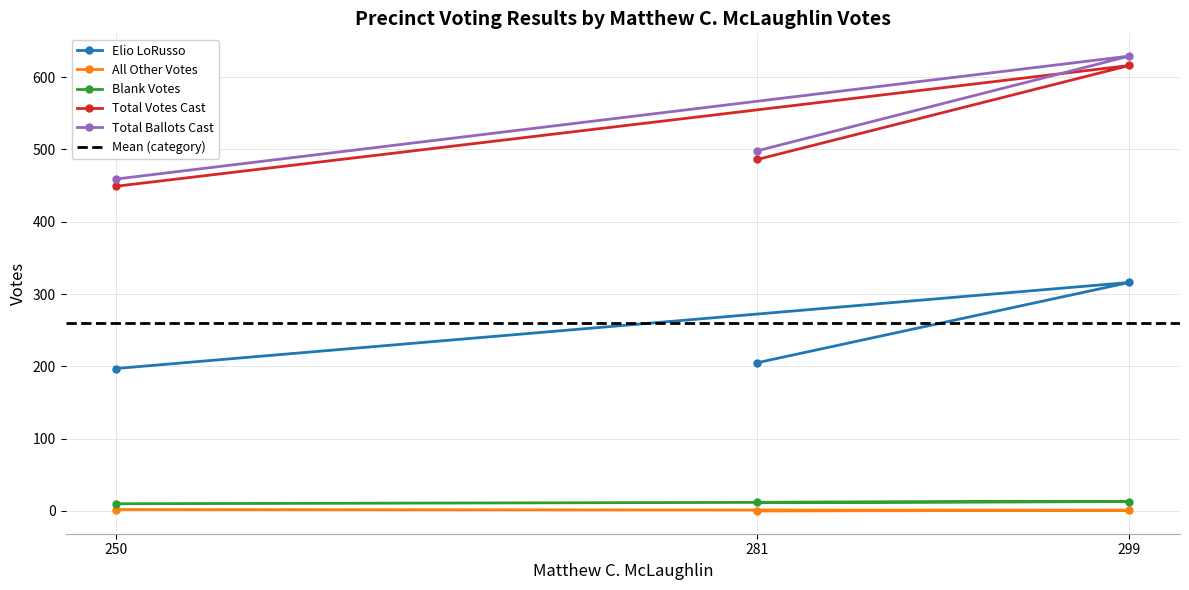

At how many categories does at least one series exceed 5?

3